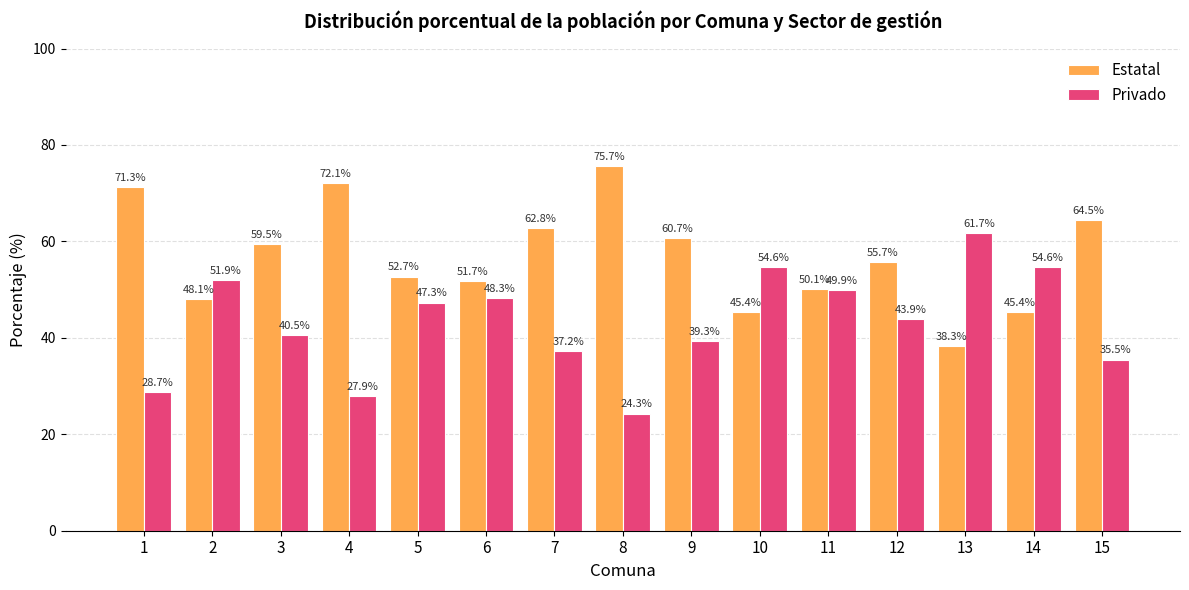

What value does the Privado series have at 15?

35.5